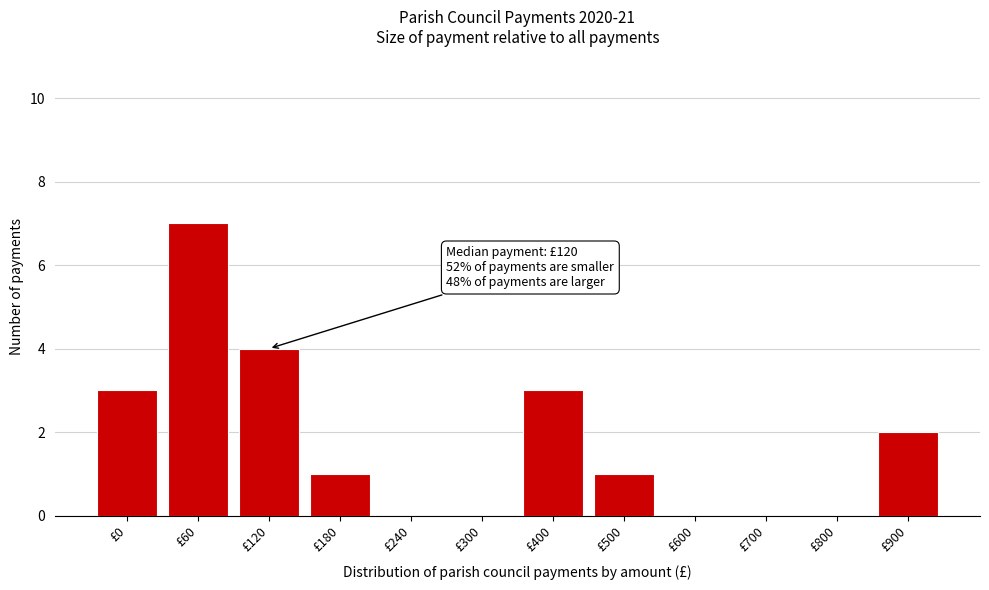

Reading right to left, what are all the values shown in this chart?

£900=2	£800=0	£700=0	£600=0	£500=1	£400=3	£300=0	£240=0	£180=1	£120=4	£60=7	£0=3